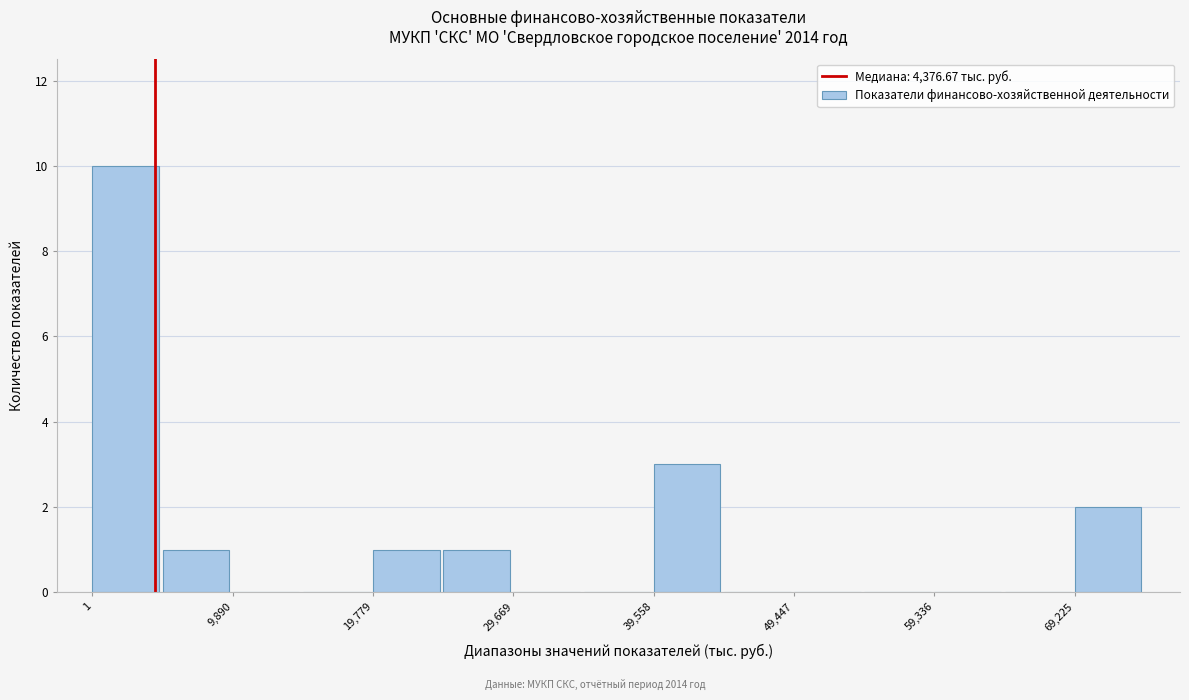

Reading left to right, transcribe this chart: for each bar, give the range it covers on the x-axis and its height. Neither the bar edges nor the heights are printed on the chart, so give them approximately, as read against the axes.

0 to 5000: 10
5000 to 10000: 1
10000 to 15000: 0
15000 to 20000: 0
20000 to 25000: 1
25000 to 30000: 1
30000 to 35000: 0
35000 to 40000: 0
40000 to 45000: 3
45000 to 49000: 0
49000 to 54000: 0
54000 to 59000: 0
59000 to 64000: 0
64000 to 69000: 0
69000 to 74000: 2